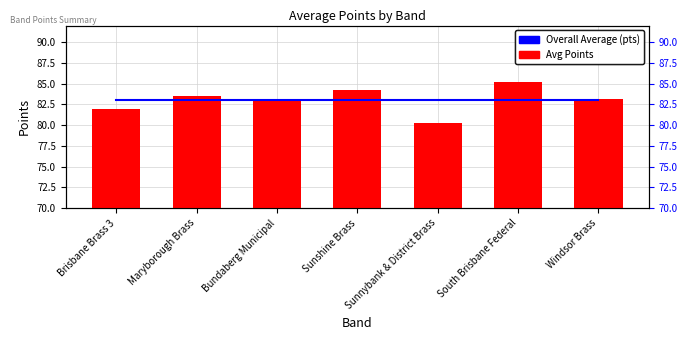

Between Maryborough Brass and Sunnybank & District Brass, which series saw the biggest shift?

Avg Points